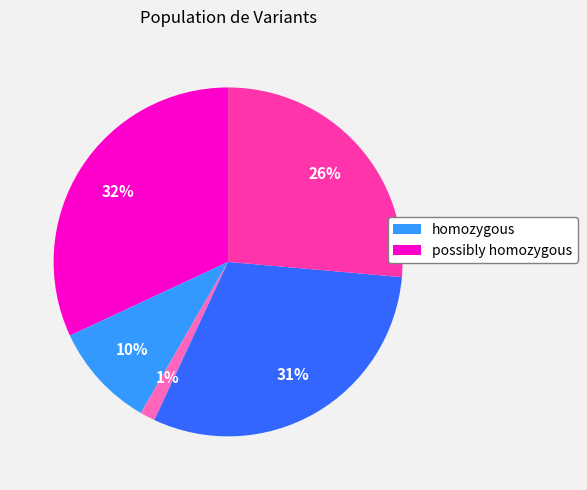

Is there a majority slice in this chart?

No